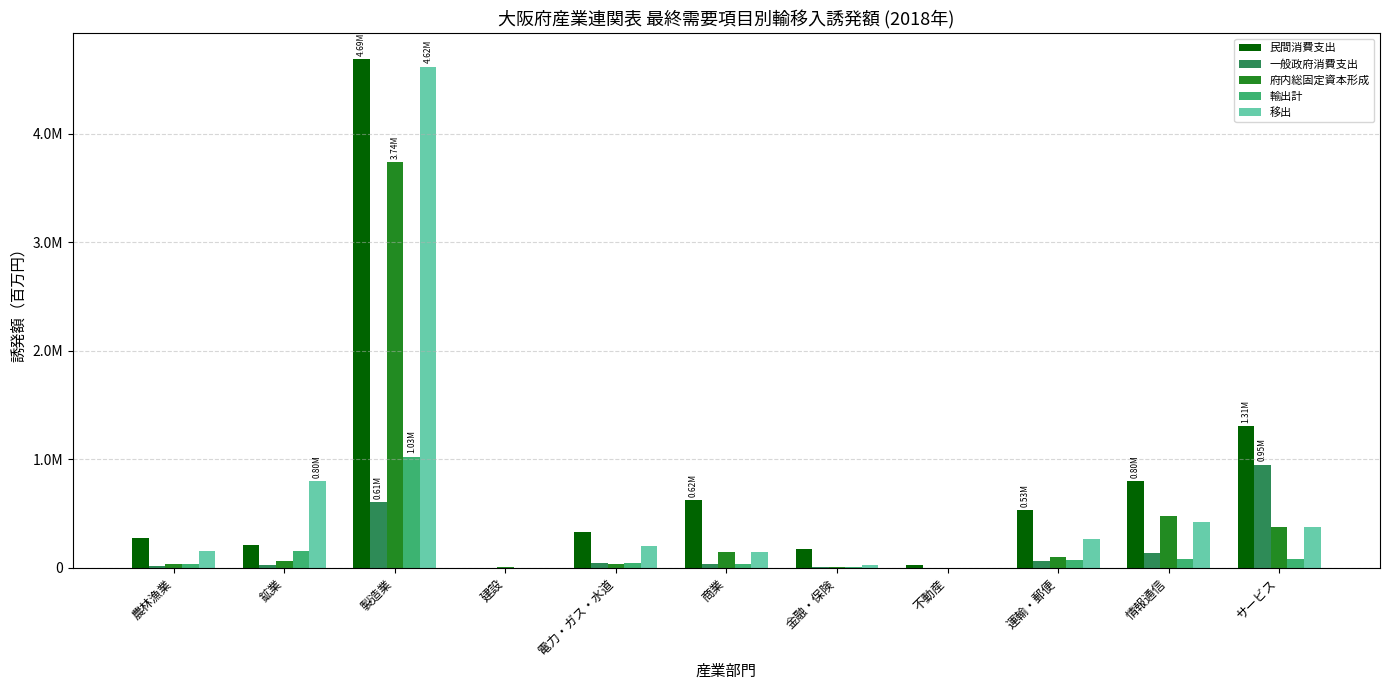

The value of 一般政府消費支出 at 建設 is 276.8. True or false?

False